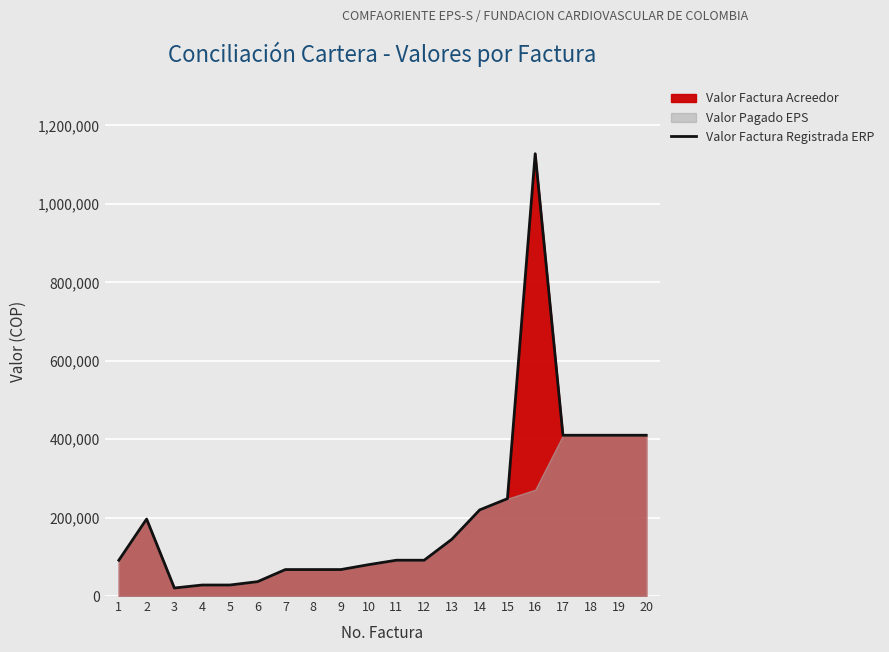

Which category has the lowest value across all series?

3